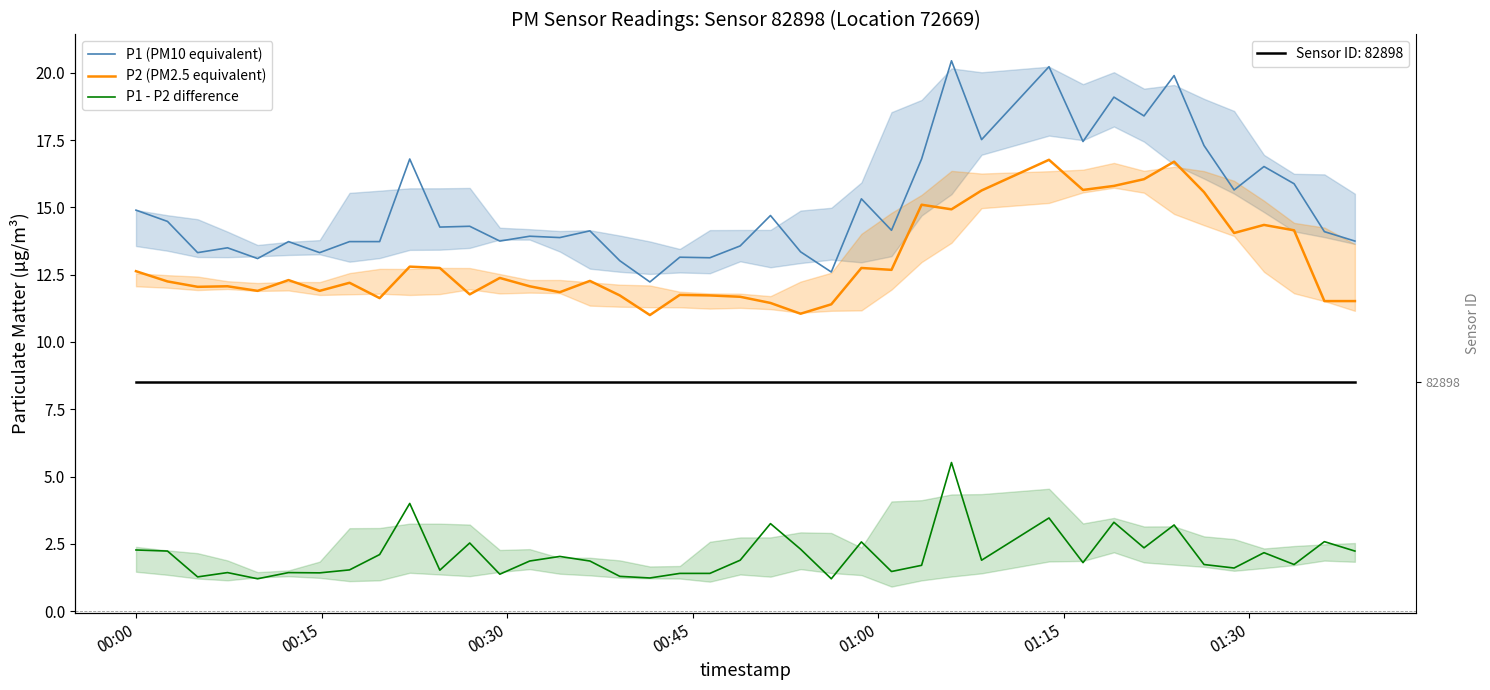

Is the value of P1 (PM10 equivalent) at 7 greater than the value of P2 (PM2.5 equivalent) at 20?

Yes